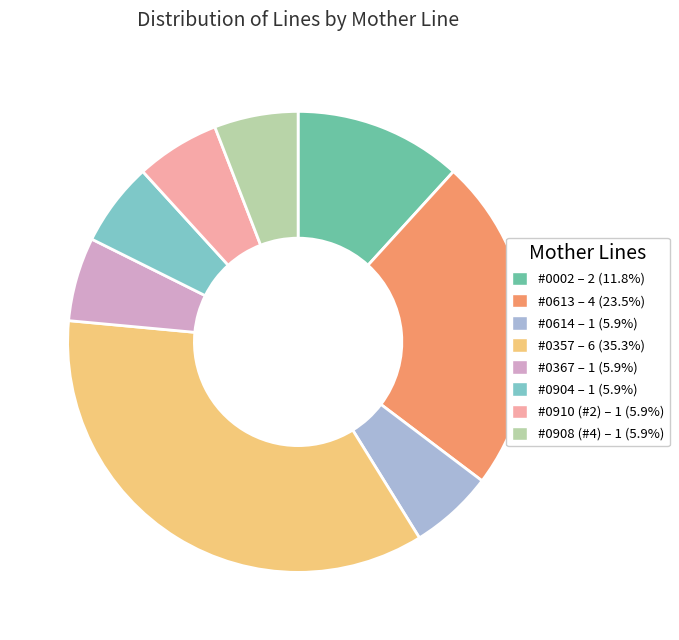

Do #0904 and #0614 together represent more than half of the pie?

No